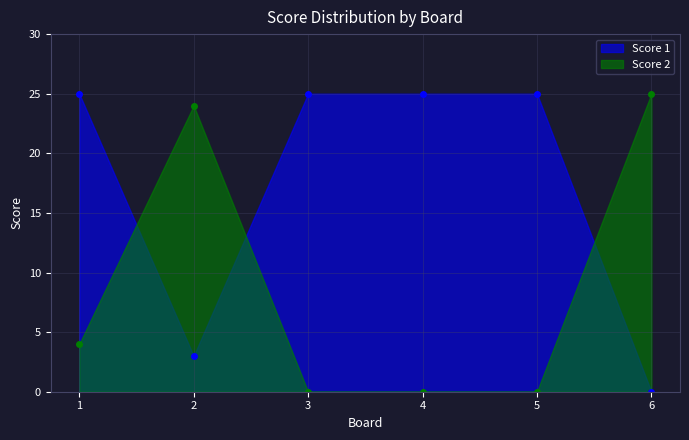

What is the total value across all series at 2?

27